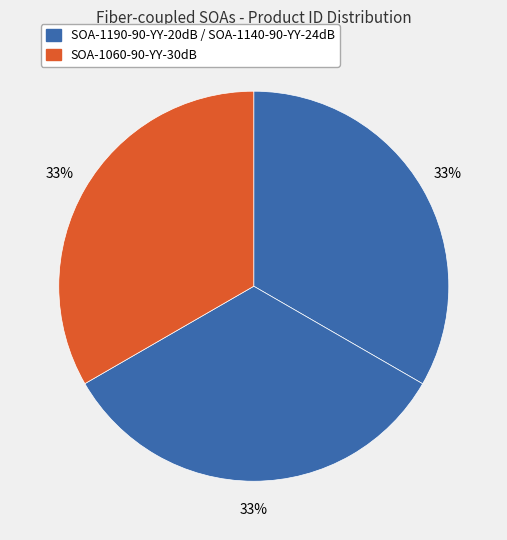

Does any single category account for the majority?

No